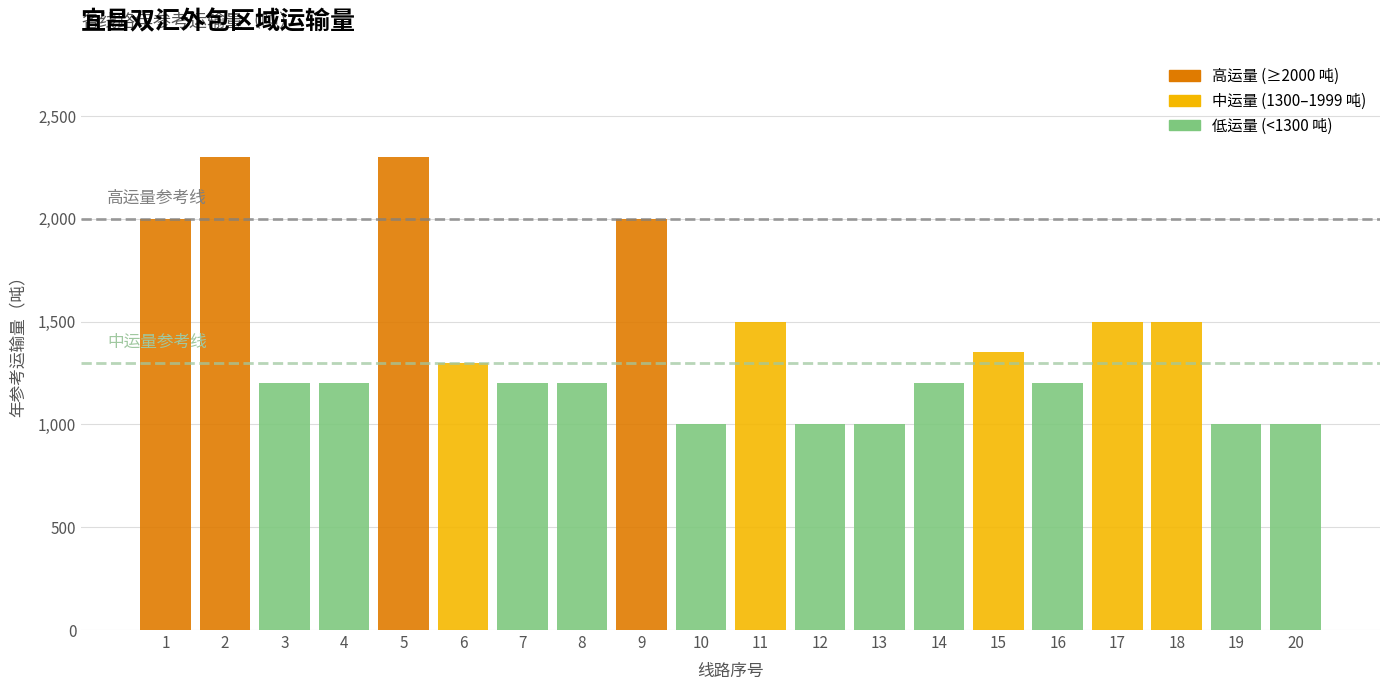

At which label is the value closest to 1650?

11